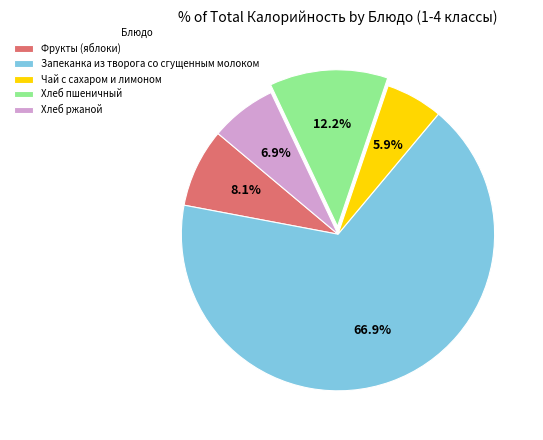

Does Хлеб ржаной account for over 50% of the chart?

No